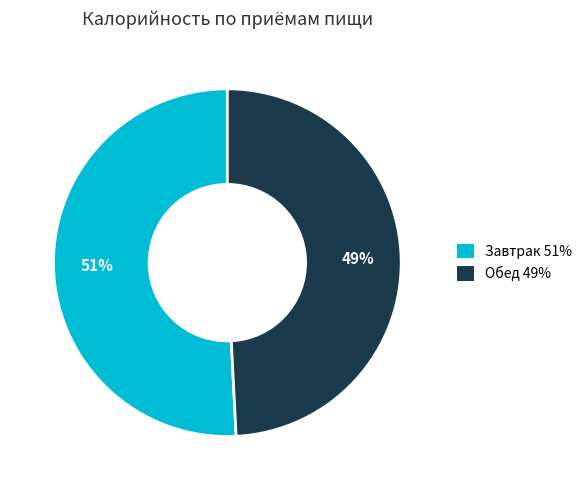

Rank the categories by value from highest to lowest.

Завтрак, Обед